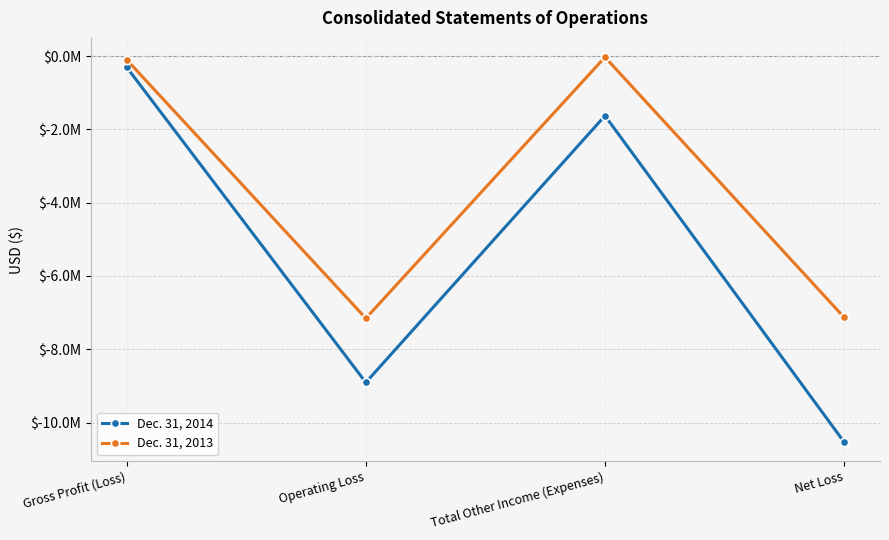

Which series has the largest total across all categories?

Dec. 31, 2013